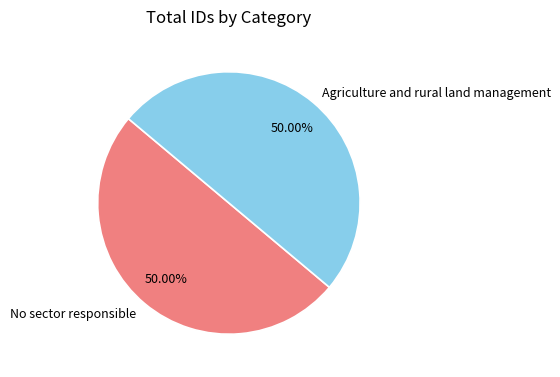

To the nearest percent, what is the combined percentage of No sector responsible and Agriculture and rural land management?

100%